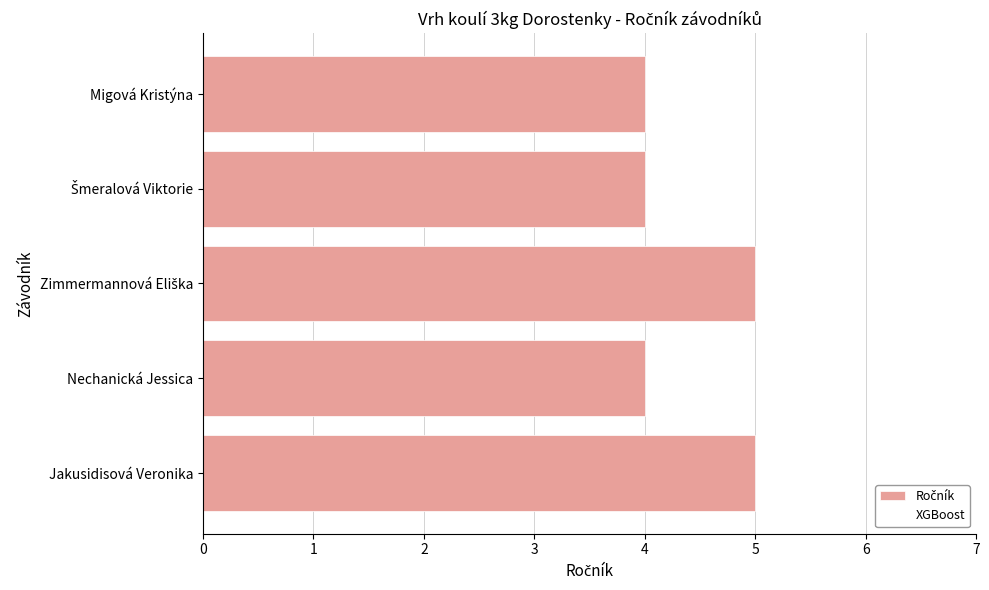

What is the sum of all values?

22